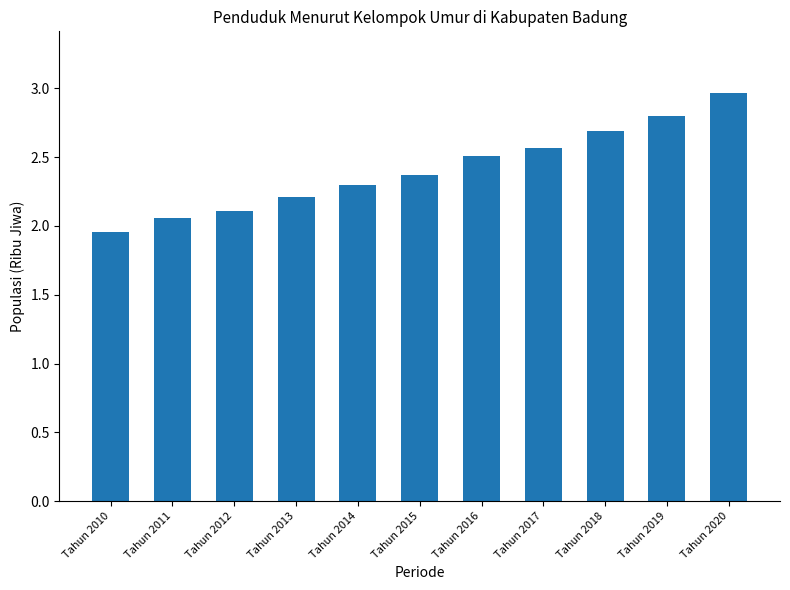

The value at Tahun 2018 is 0.7. True or false?

False